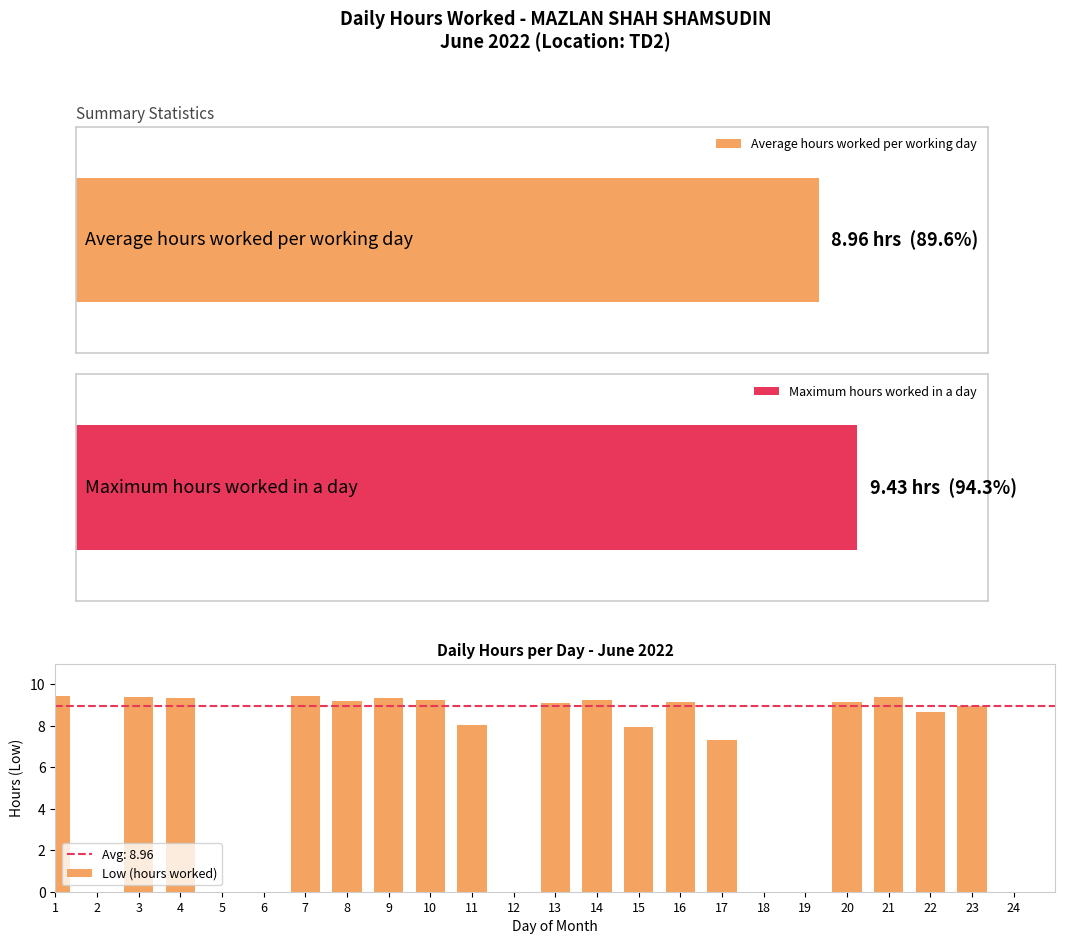

What is the sum of the values at 17 and 20?

16.5